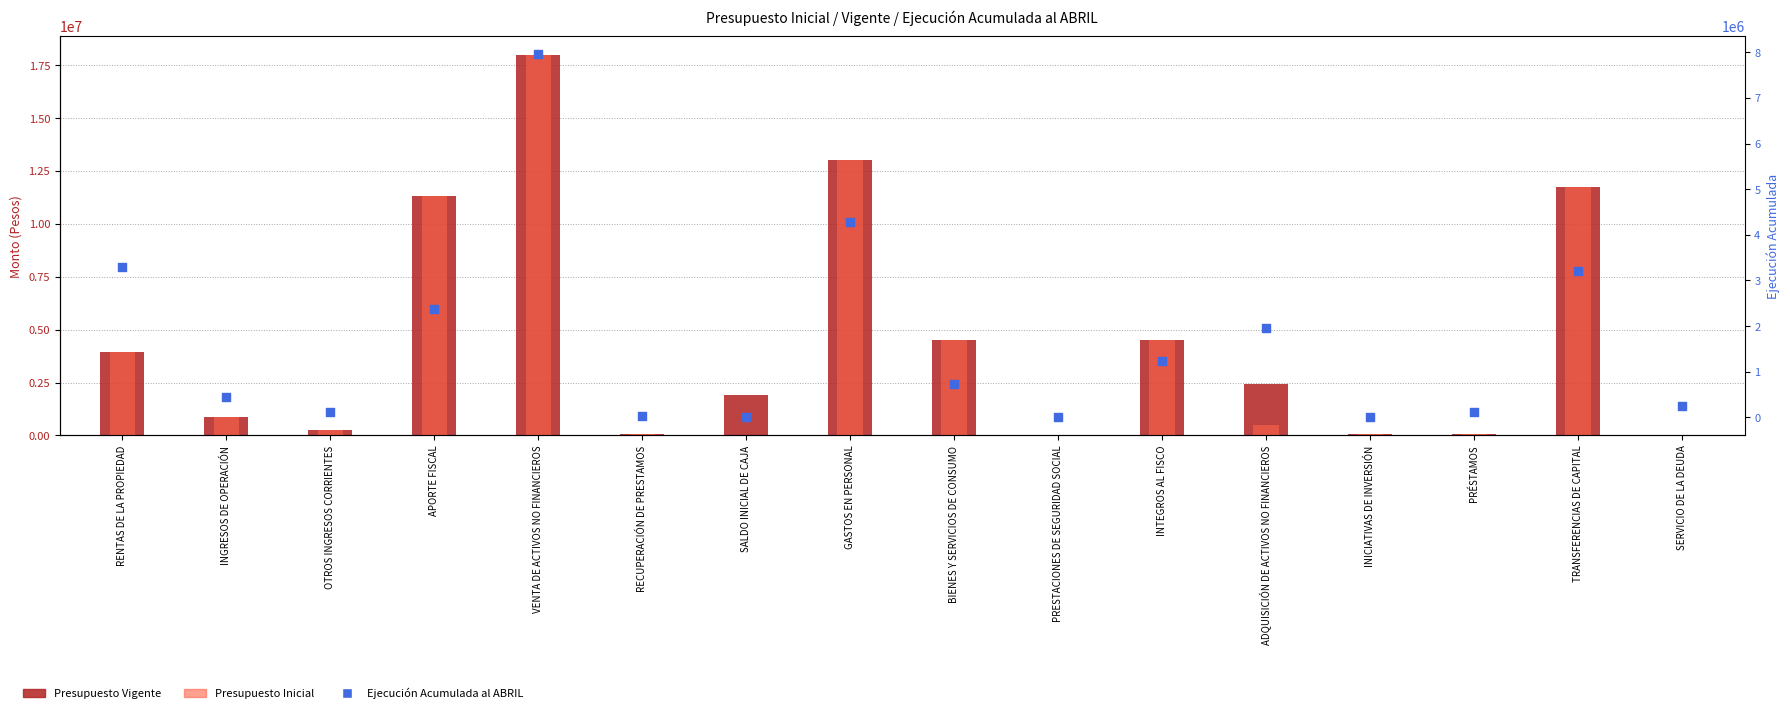

Which series has the largest total across all categories?

Presupuesto Vigente